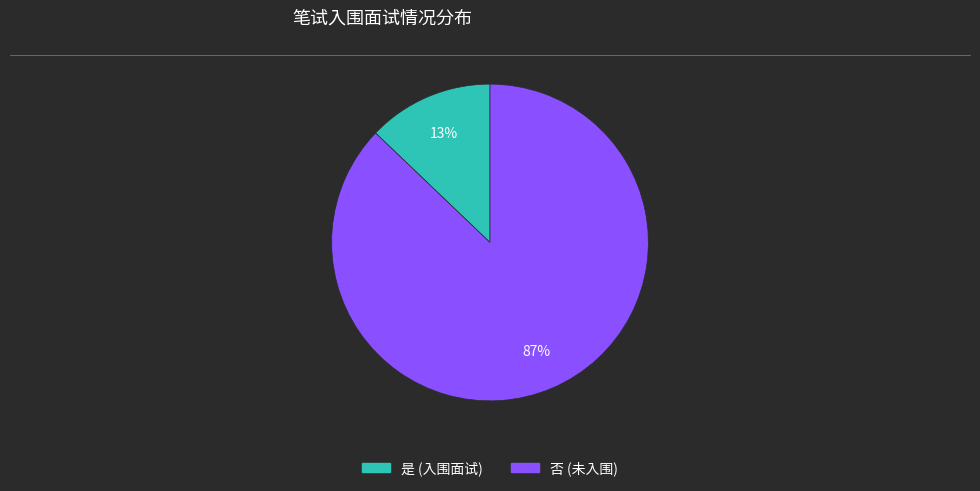

Do 否 and 是 together represent more than half of the pie?

Yes